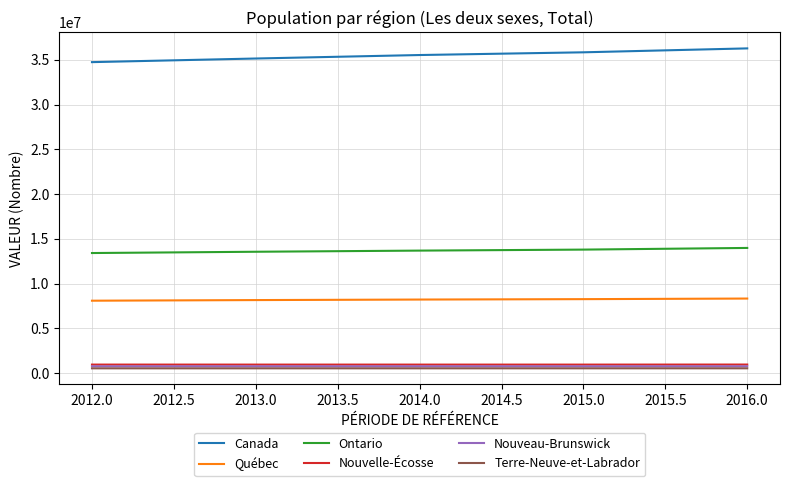

True or false: Canada and Nouveau-Brunswick cross at least once.

False